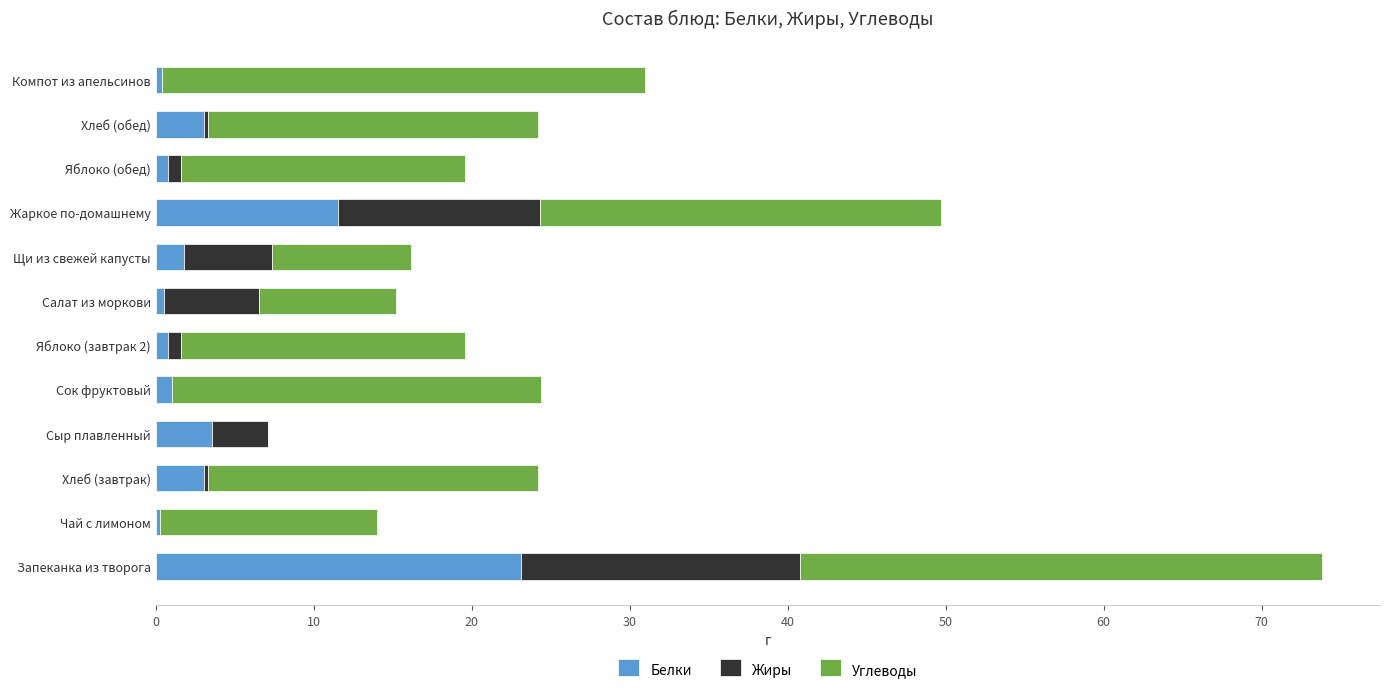

What is the sum of the Белки values at Жаркое по-домашнему and Запеканка из творога?

34.7